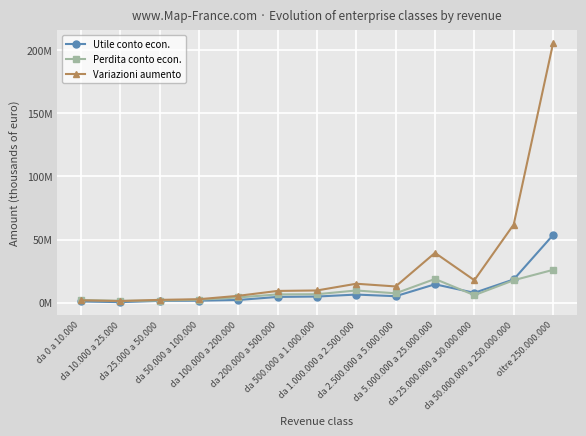

Is this an area chart (filled region under the line)?

No